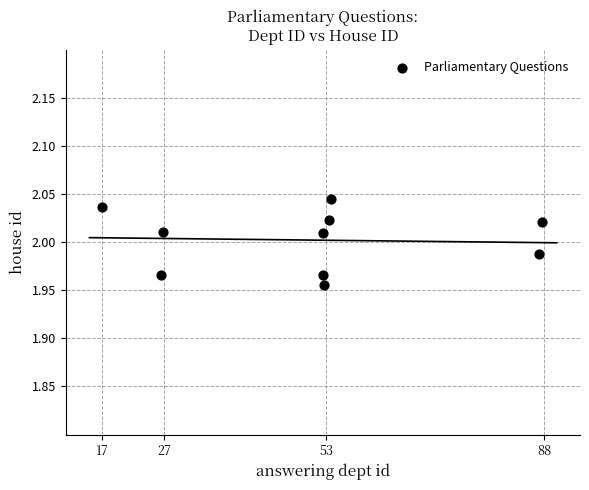

What is the range of X values (max minus min)?

70.6